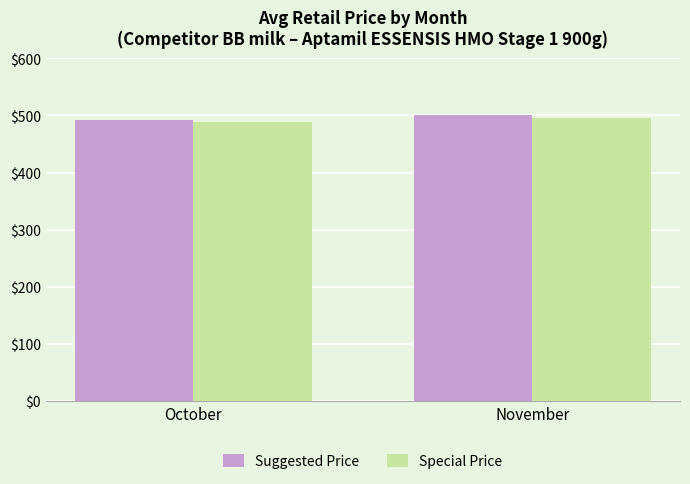

What is the total value across all series at November?

995